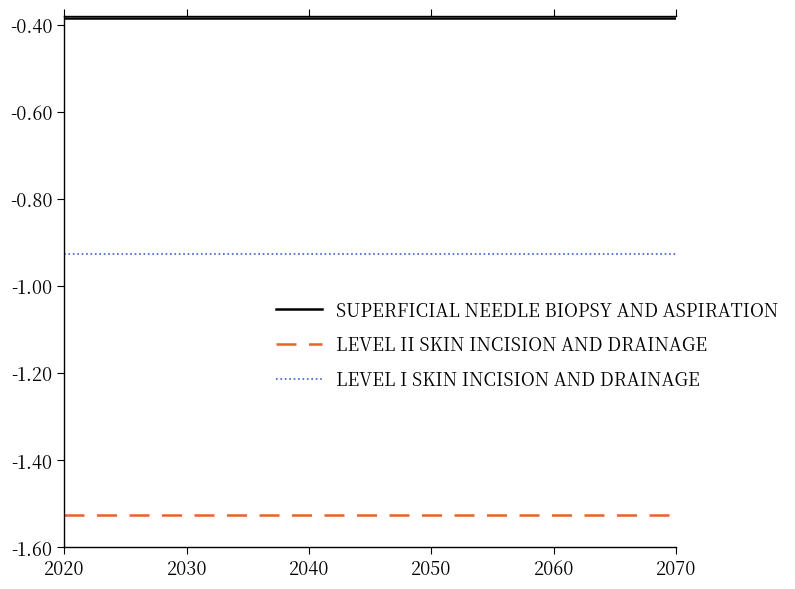

List the series in order of their peak value, lowest first.

LEVEL II SKIN INCISION AND DRAINAGE, LEVEL I SKIN INCISION AND DRAINAGE, SUPERFICIAL NEEDLE BIOPSY AND ASPIRATION